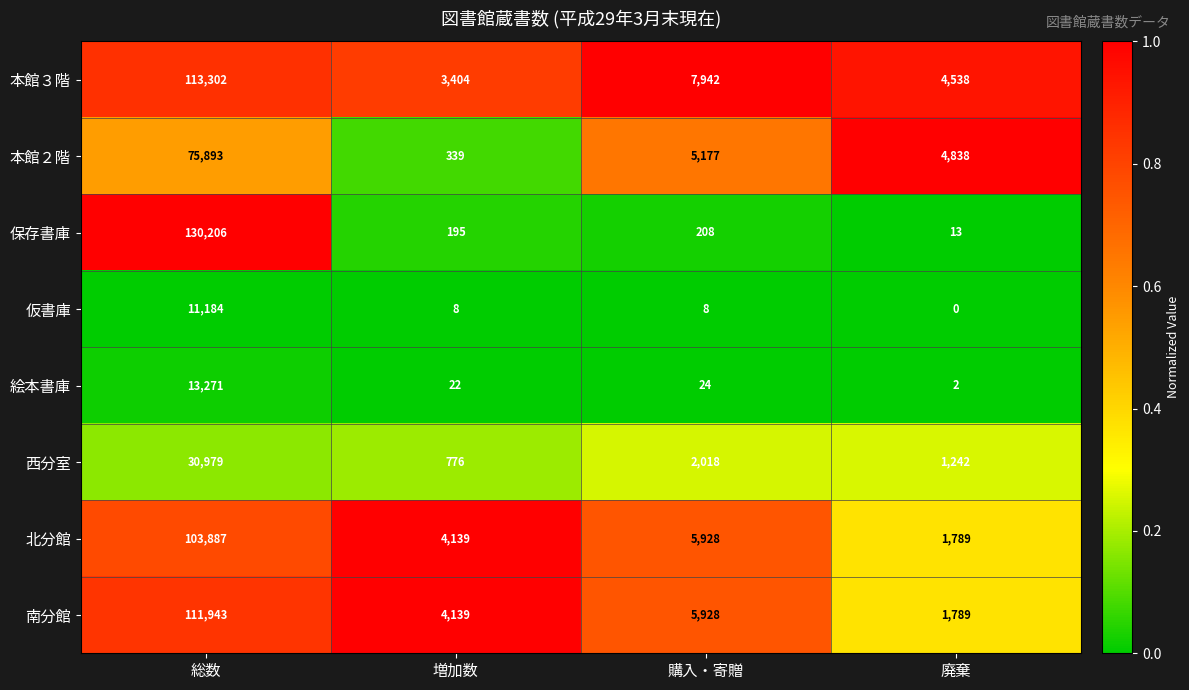

Which series changed the most between 増加数 and 廃棄?

本館２階